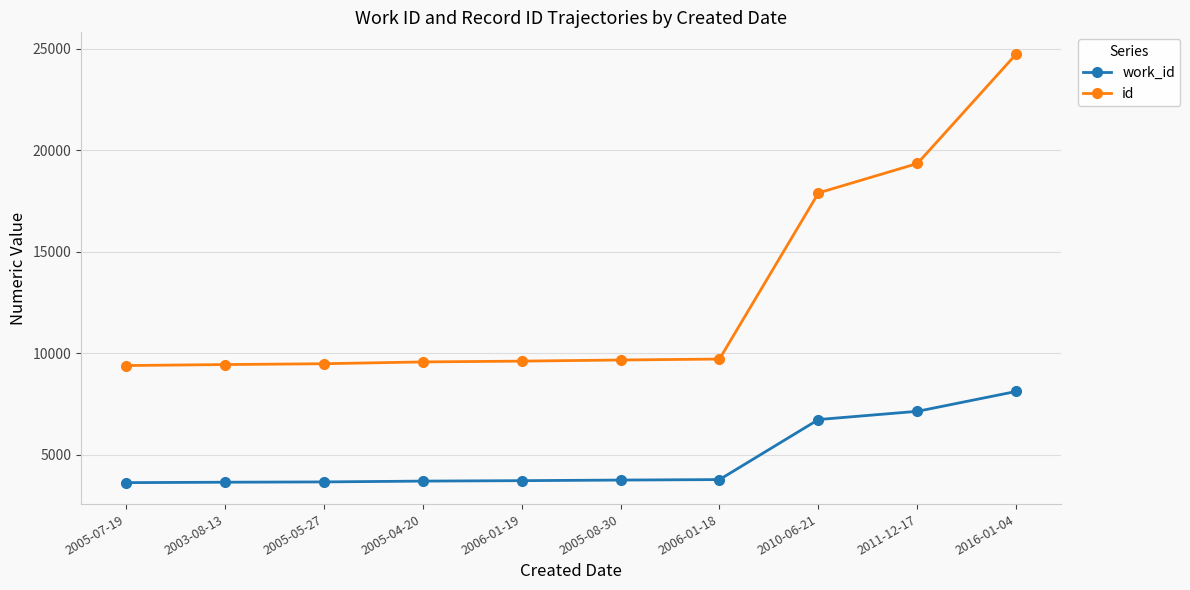

What is the total value across all series at 2005-05-27?

13128